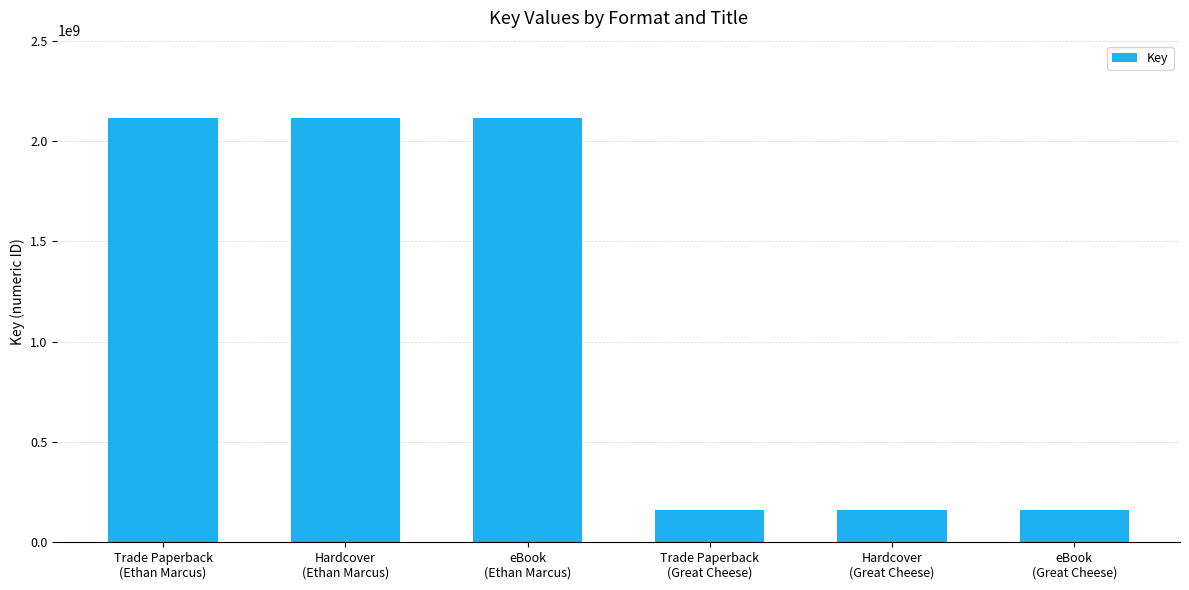

What is the average value?

1137837552